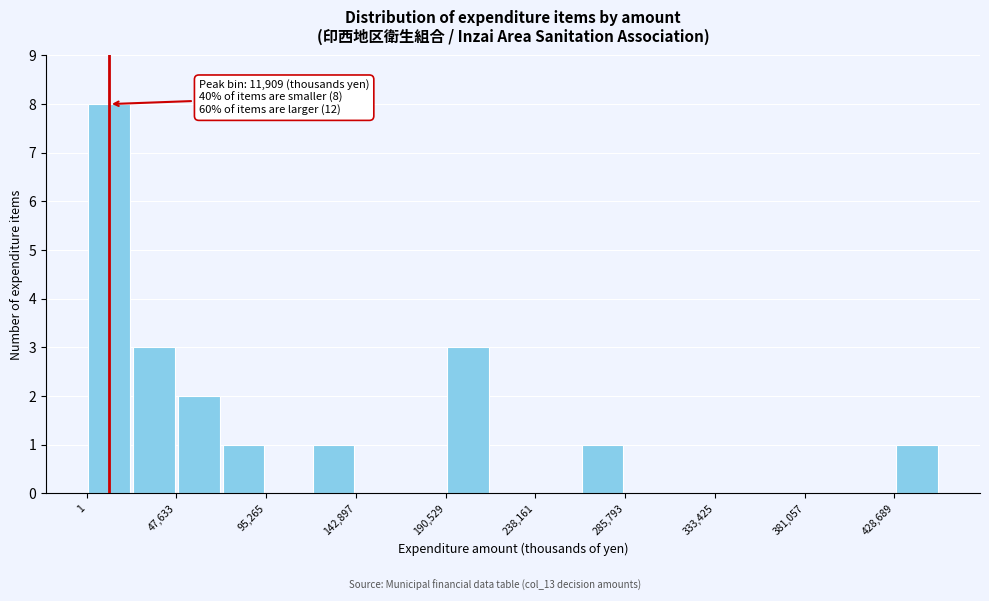

Which range on the x-axis has the tallest bar?

0 to 25000